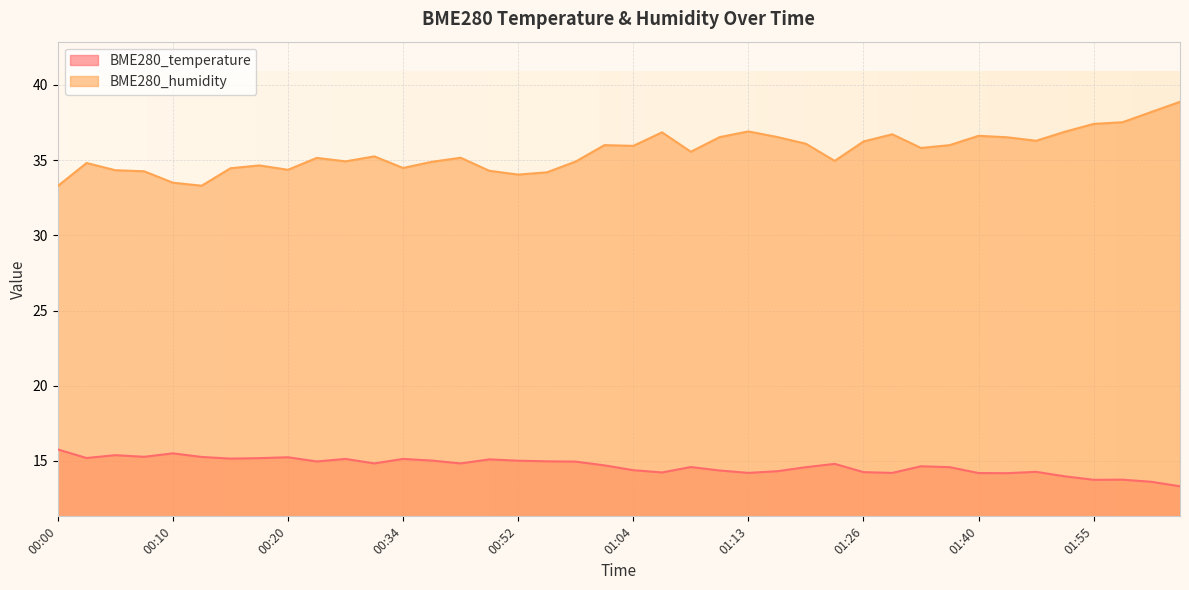

Is it true that BME280_humidity equals 33.3 at 00:12?

True